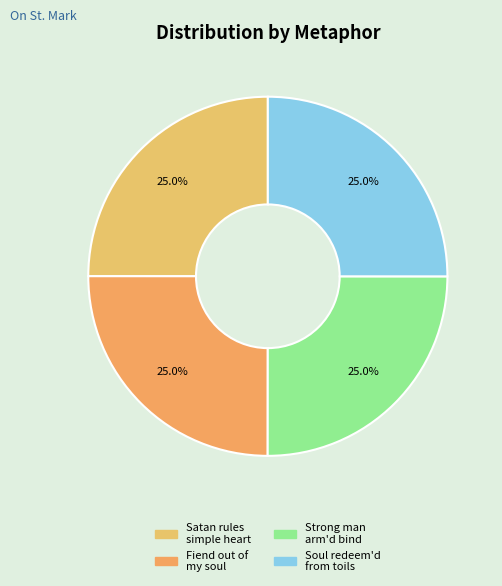

How many segments does this pie chart have?

4